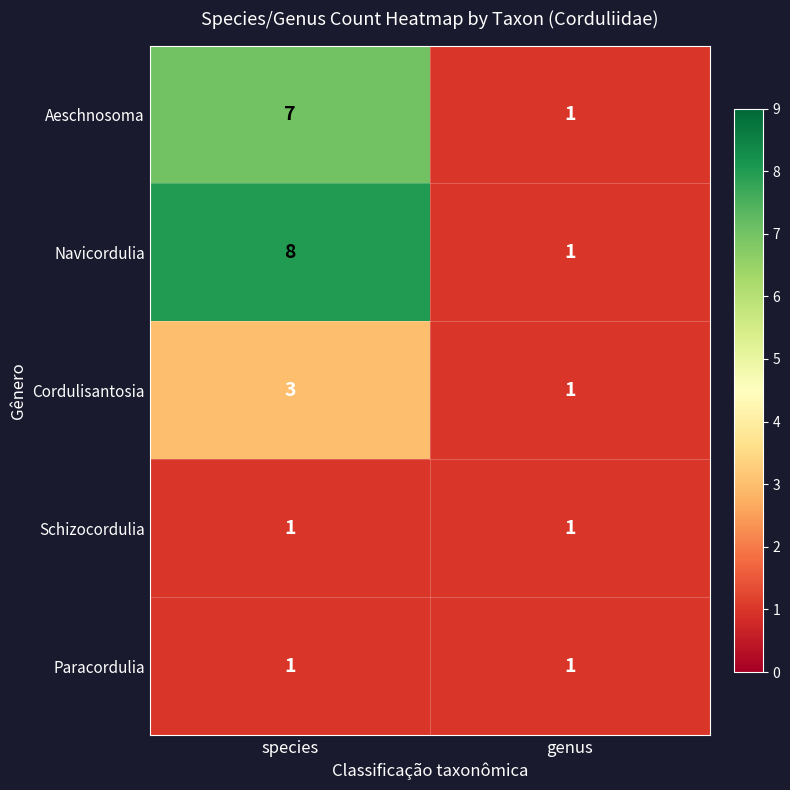

Which series has the largest total across all categories?

Navicordulia